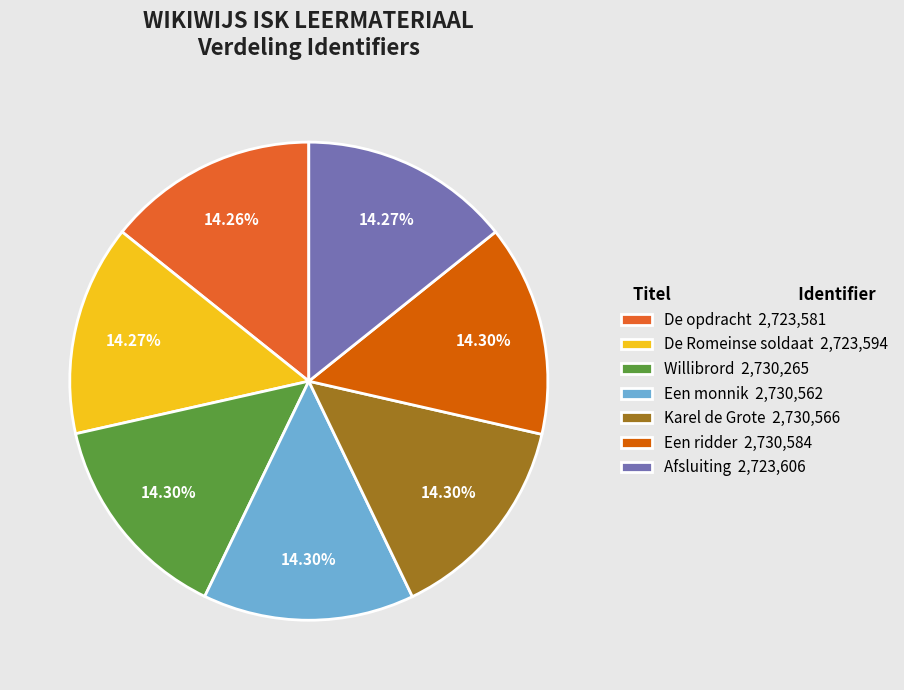

Does De Romeinse soldaat 2,723,594 account for over 50% of the chart?

No